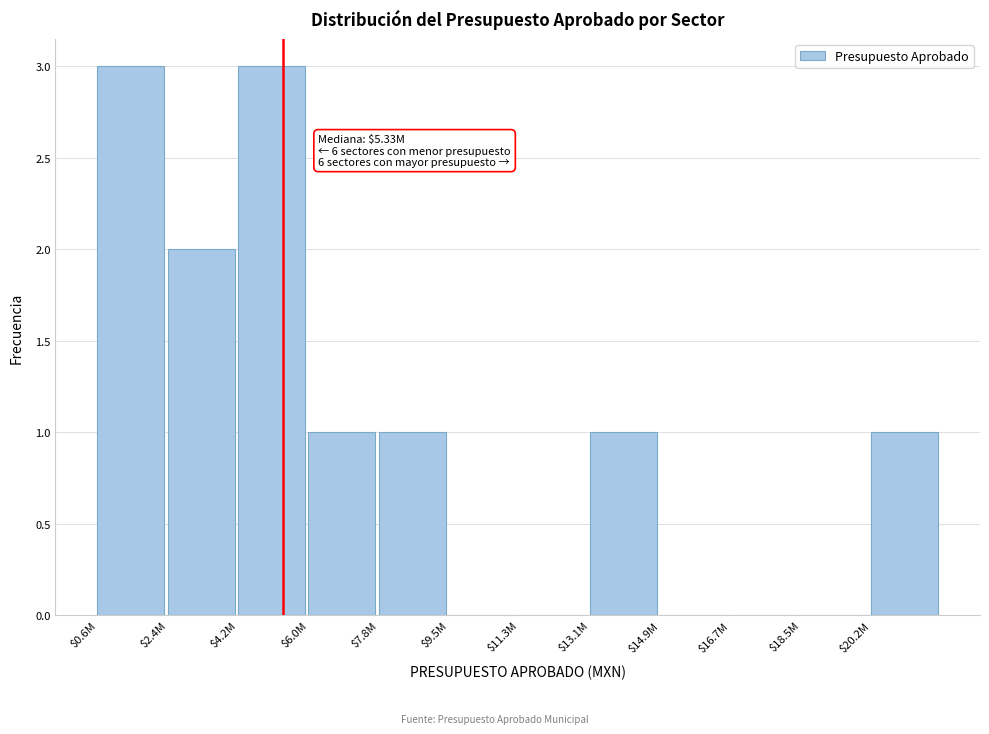

Is it true that the value at $13.1M is 1?

True